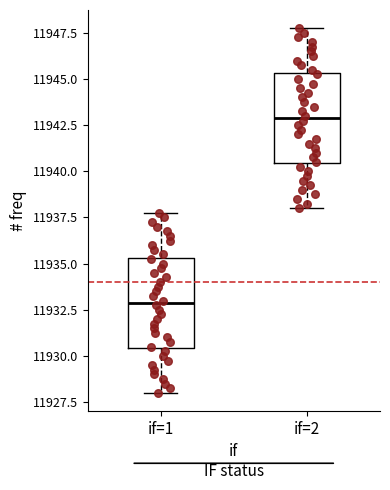

Which box's median line is the highest?

if=2